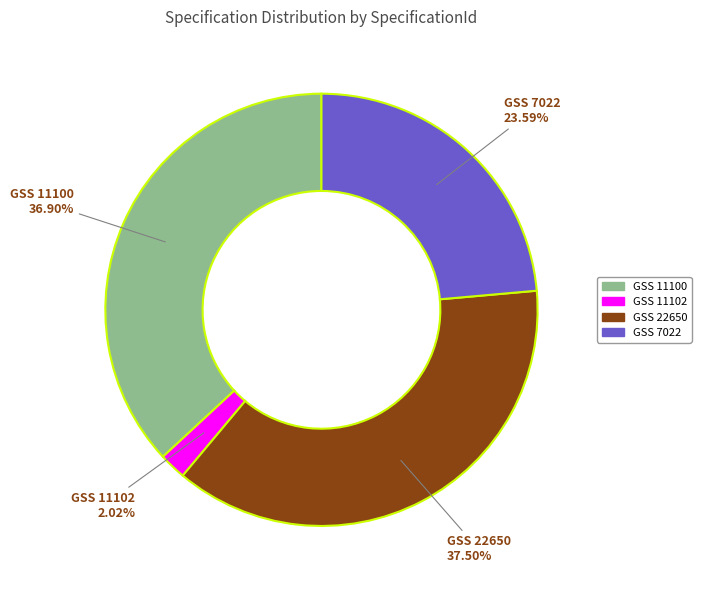

Rank the categories by value from highest to lowest.

GSS 22650, GSS 11100, GSS 7022, GSS 11102